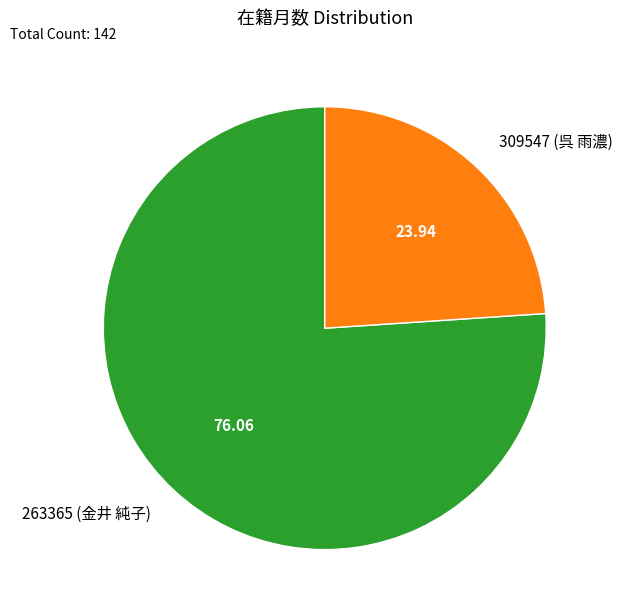

What is the smallest slice in the pie chart?

309547 (呉 雨濃)